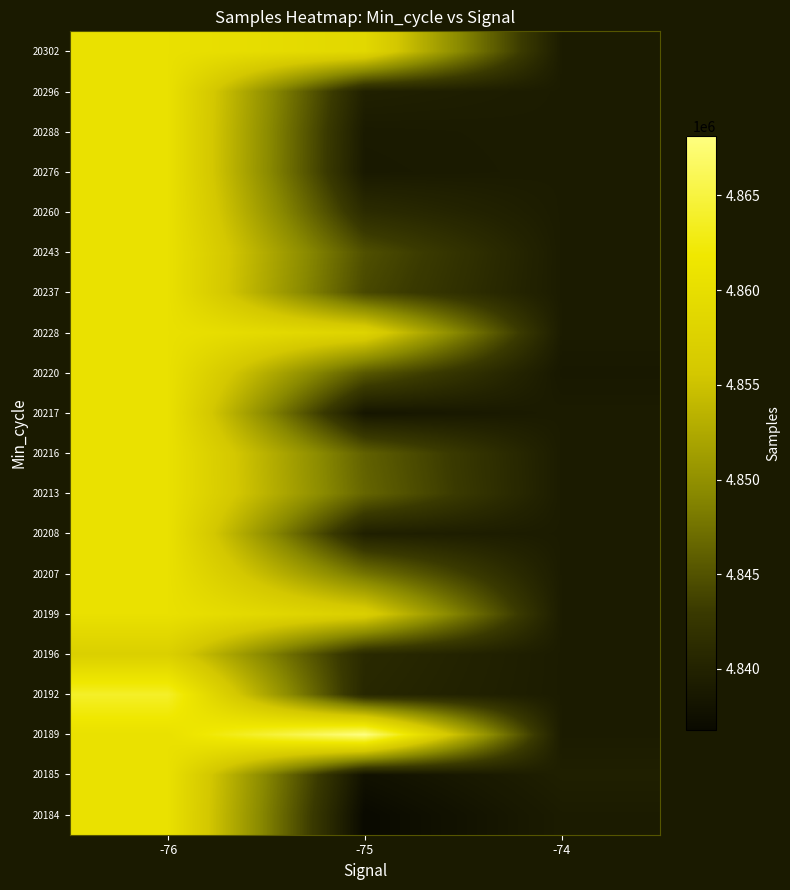

Reading right to left, list all the values displayed in this chart.

20184: -74=4839118.0	-75=4836761.0	-76=4860503.5
20185: -74=4839588.0	-75=4837767.0	-76=4860503.5
20189: -74=4839118.0	-75=4868156.0	-76=4860503.5
20192: -74=4839118.0	-75=4840646.0	-76=4863838.0
20196: -74=4839118.0	-75=4840962.0	-76=4857169.0
20199: -74=4839118.0	-75=4857105.0	-76=4860503.5
20207: -74=4839118.0	-75=4847676.0	-76=4860503.5
20208: -74=4839118.0	-75=4839628.0	-76=4860503.5
20213: -74=4839118.0	-75=4846479.0	-76=4860503.5
20216: -74=4839118.0	-75=4846127.0	-76=4860503.5
20217: -74=4839118.0	-75=4838344.0	-76=4860503.5
20220: -74=4838648.0	-75=4845481.8	-76=4860503.5
20228: -74=4839118.0	-75=4857955.0	-76=4860503.5
20237: -74=4839118.0	-75=4844235.0	-76=4860503.5
20243: -74=4839118.0	-75=4844800.0	-76=4860503.5
20260: -74=4839118.0	-75=4841211.0	-76=4860503.5
20276: -74=4839118.0	-75=4838838.0	-76=4860503.5
20288: -74=4839118.0	-75=4838947.0	-76=4860503.5
20296: -74=4839118.0	-75=4839716.0	-76=4860503.5
20302: -74=4839118.0	-75=4858801.0	-76=4860503.5